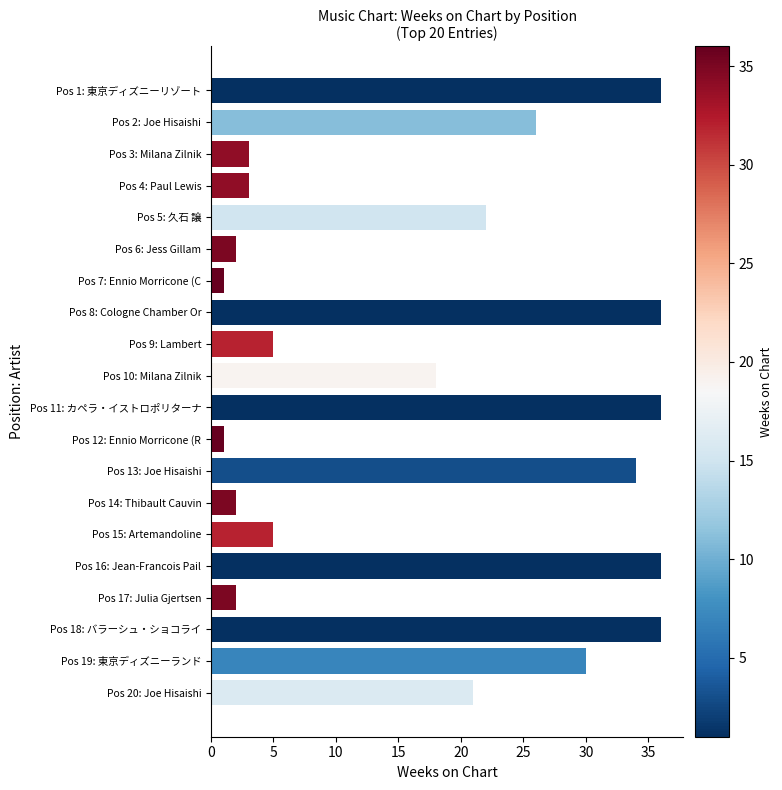

Reading bottom to top, extract all data points from this chart.

21	30	36	2	36	5	2	34	1	36	18	5	36	1	2	22	3	3	26	36